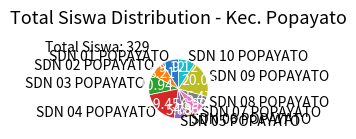

Approximately how many times larger is the value at SDN 10 POPAYATO compared to SDN 02 POPAYATO?

1.1